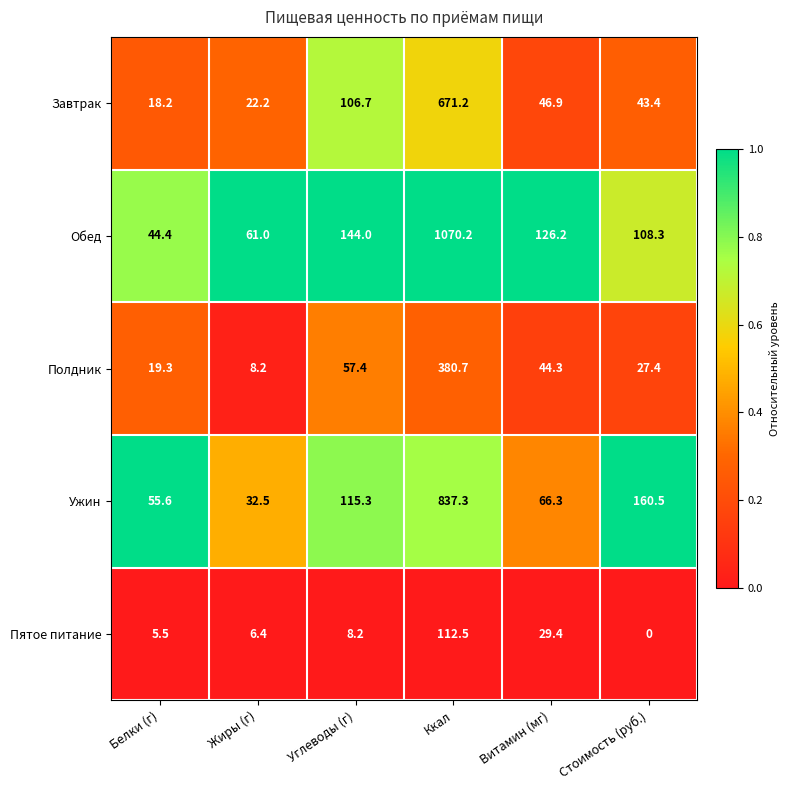

List the series in order of their peak value, lowest first.

Пятое питание, Полдник, Завтрак, Ужин, Обед